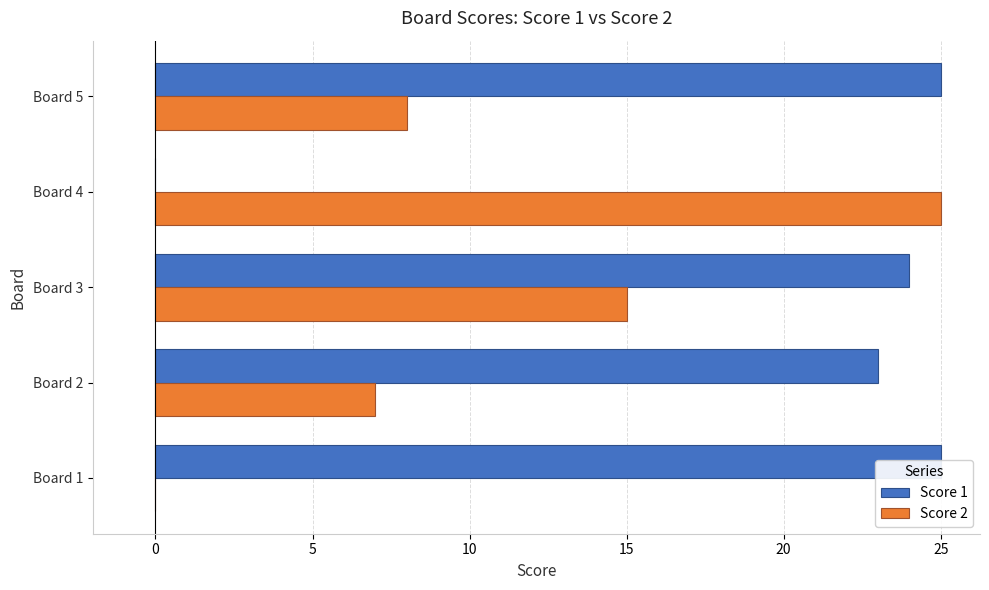

How many values in the Score 2 series exceed 8?

2